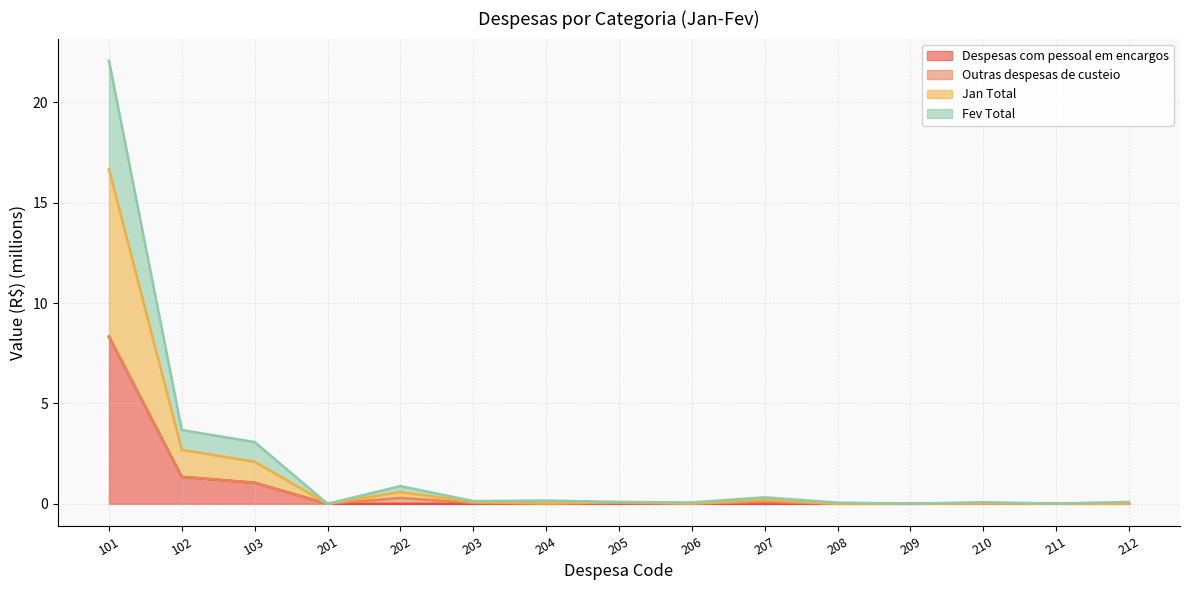

True or false: Despesas com pessoal em encargos and Fev Total cross at least once.

False